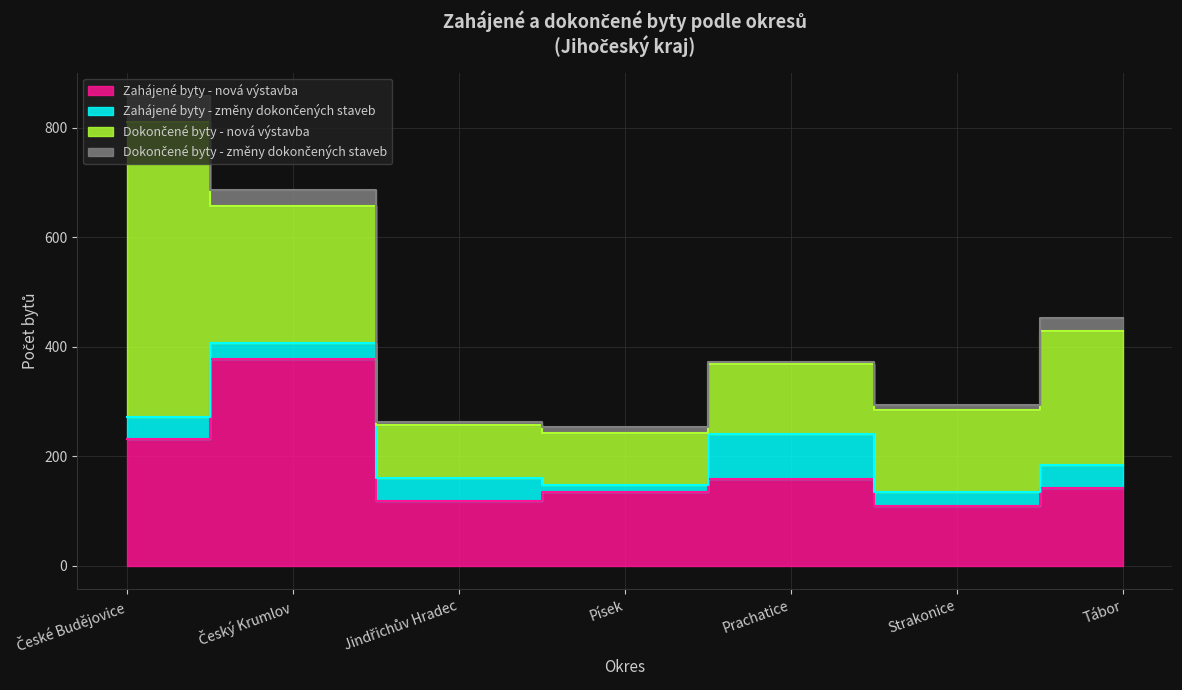

Between Český Krumlov and Strakonice, which series saw the biggest shift?

Zahájené byty - nová výstavba